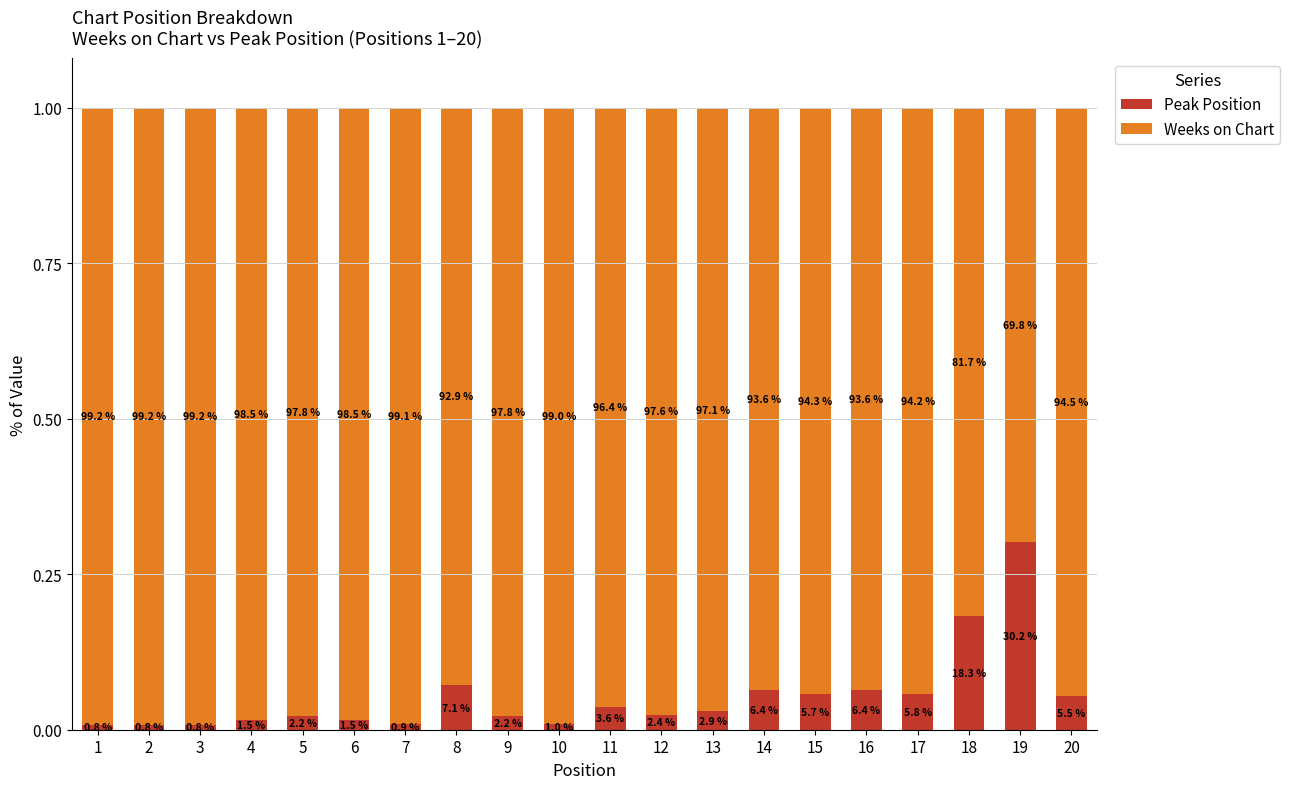

Where is Peak Position nearest to the value 0?

1